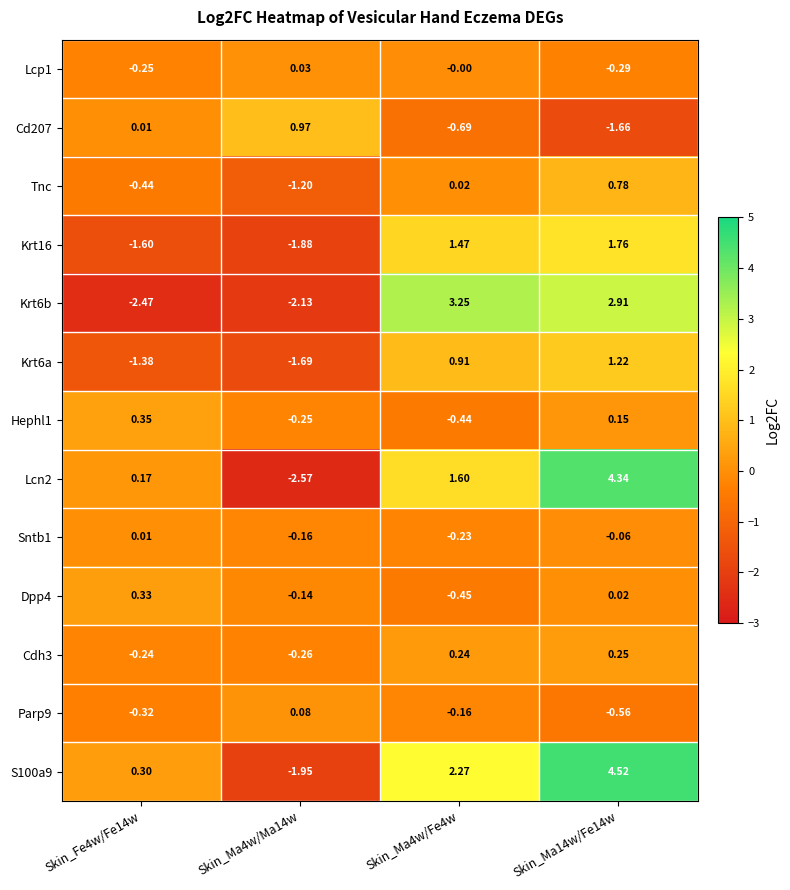

Is the value of Hephl1 at Skin_Fe4w/Fe14w greater than the value of Dpp4 at Skin_Ma4w/Fe4w?

Yes